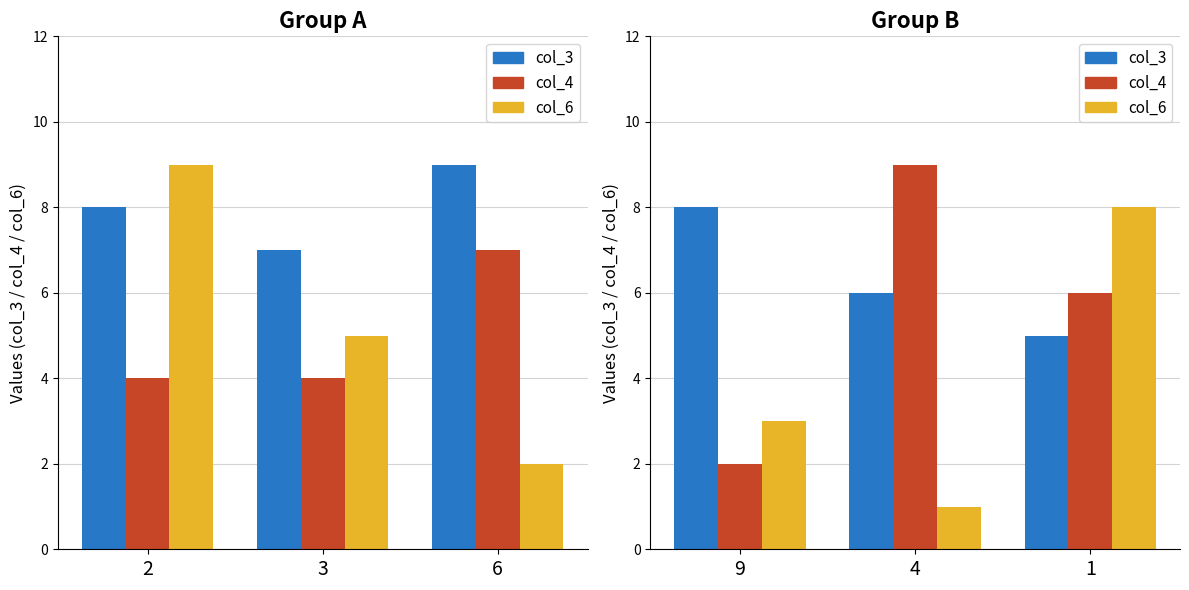

Are the bars horizontal?

No